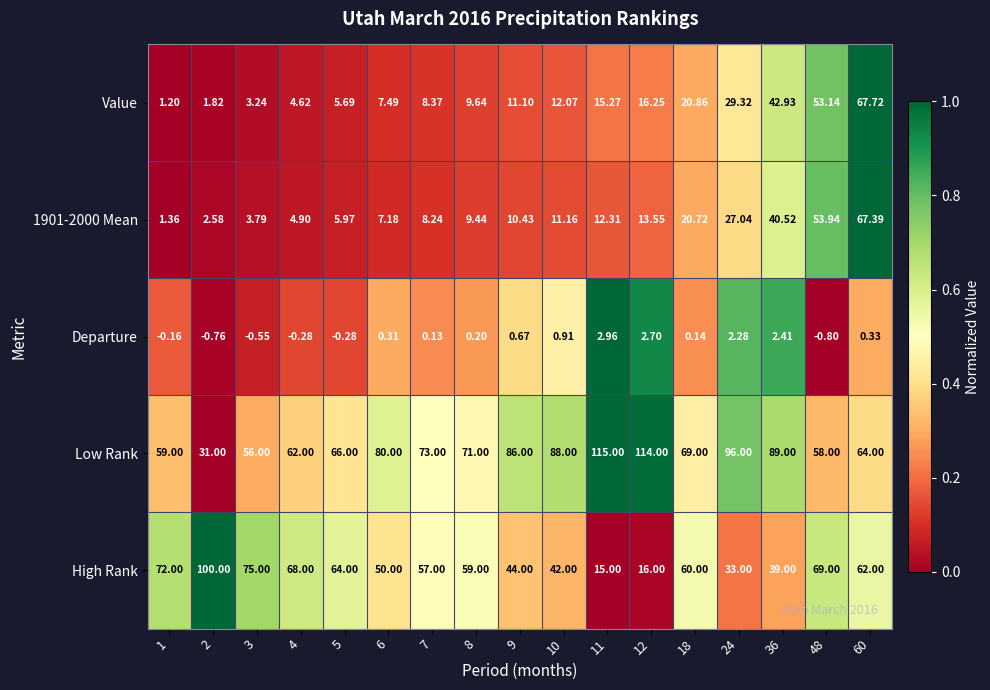

Which series has the largest range (max minus min)?

High Rank